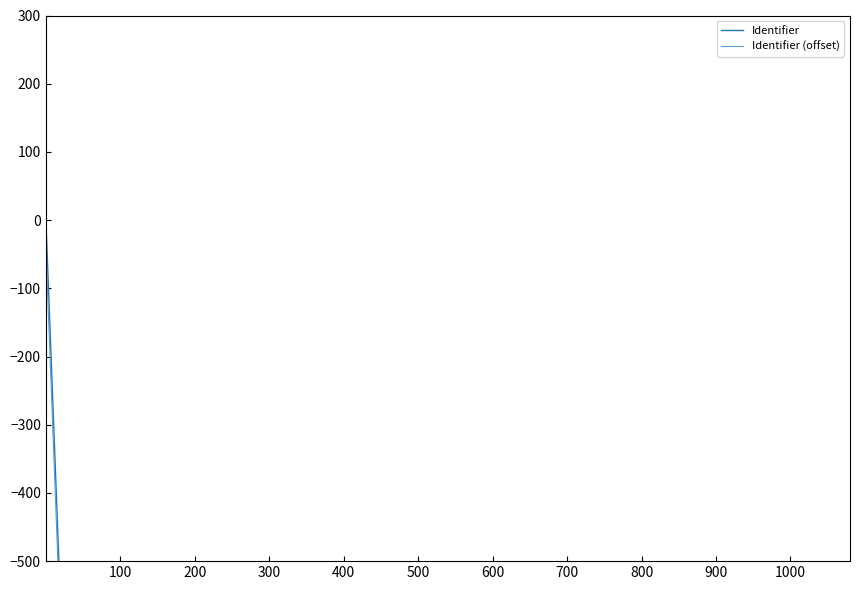

Reading right to left, extract all data points from this chart.

Identifier: -10000.0	-10000.0	-10000.0	-0.0
Identifier (offset): -10030.0	-10030.0	-10030.0	-40.0